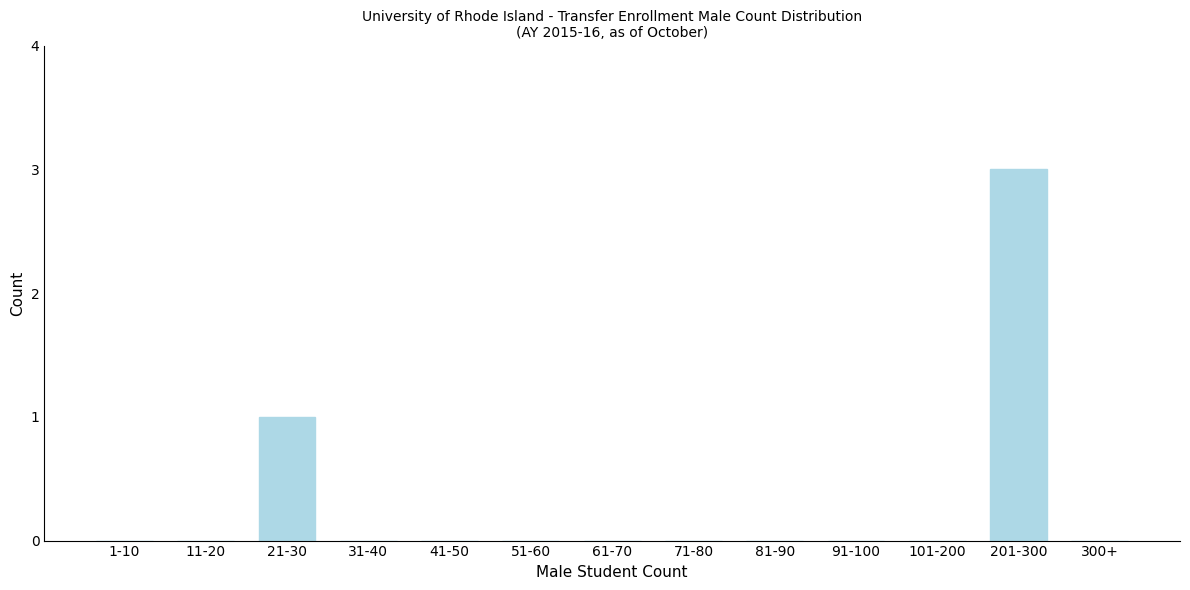

Reading left to right, transcribe all the data shown in this chart.

1-10=0	11-20=0	21-30=1	31-40=0	41-50=0	51-60=0	61-70=0	71-80=0	81-90=0	91-100=0	101-200=0	201-300=3	300+=0